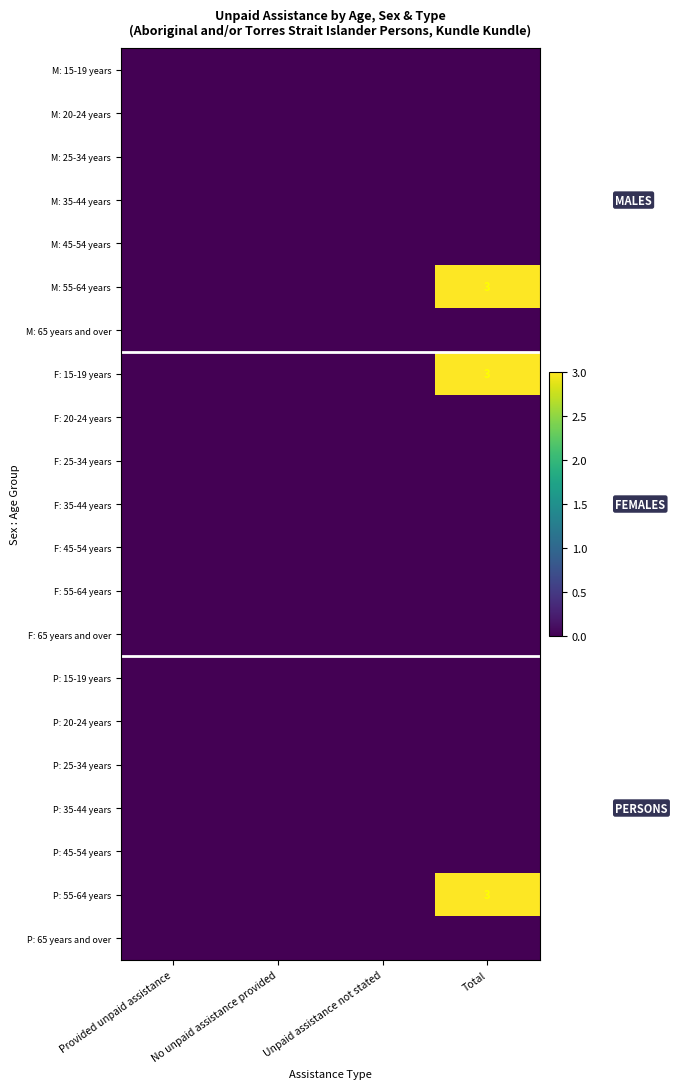

What is the greatest value displayed?

3